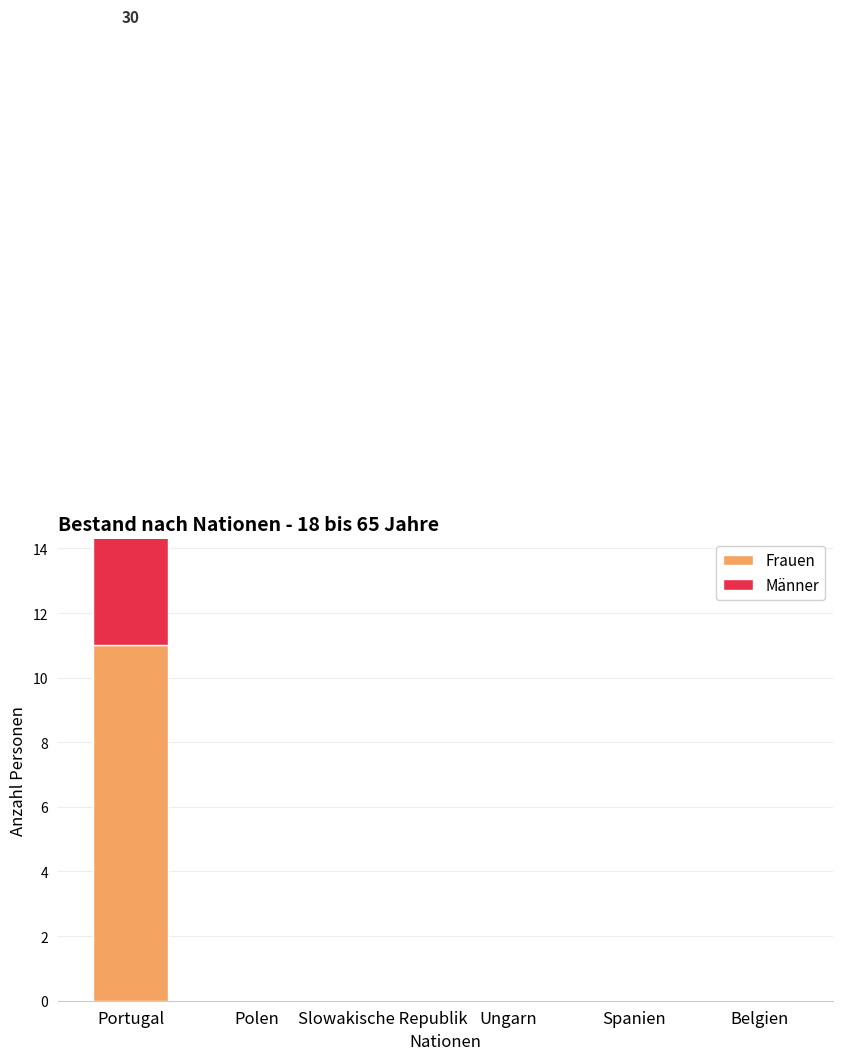

What position from the right is Portugal?

6